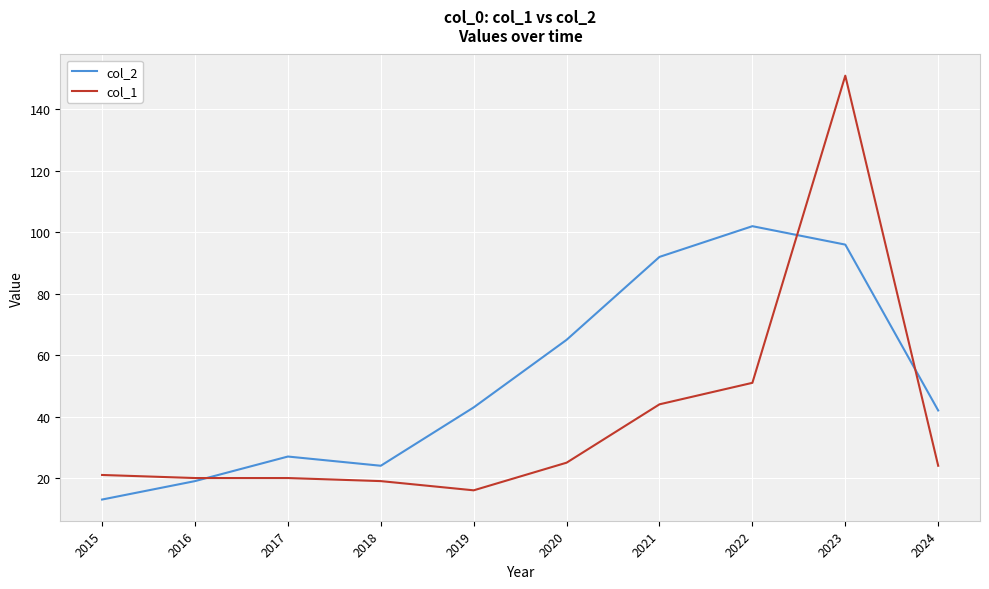

Is it true that col_2 equals 96 at 2023?

True